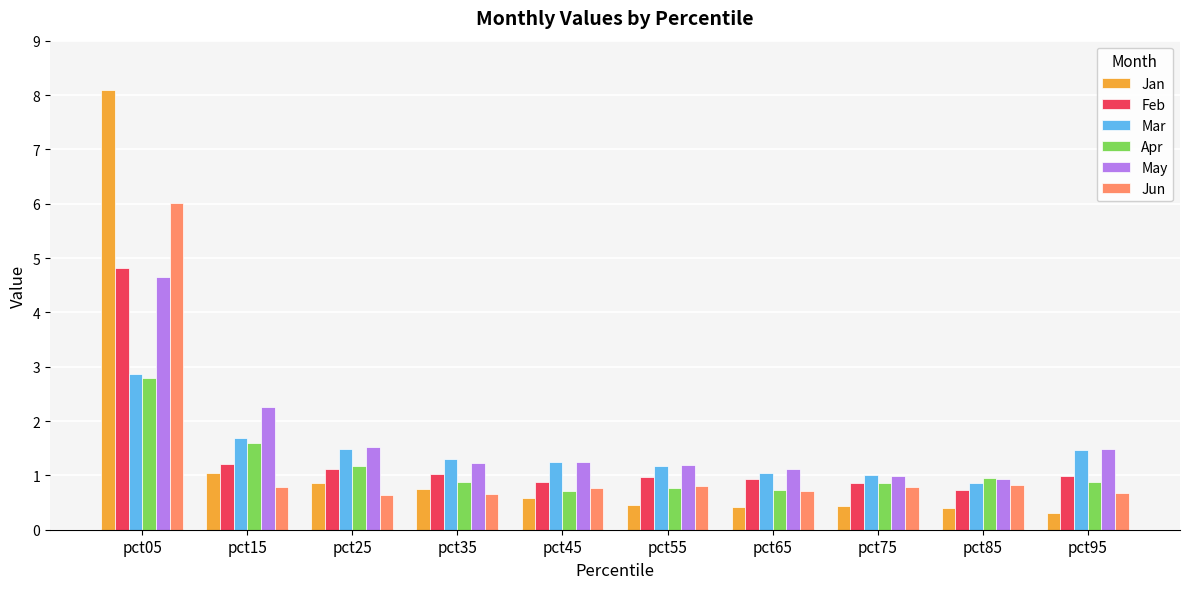

What is the maximum value for Mar?

2.9